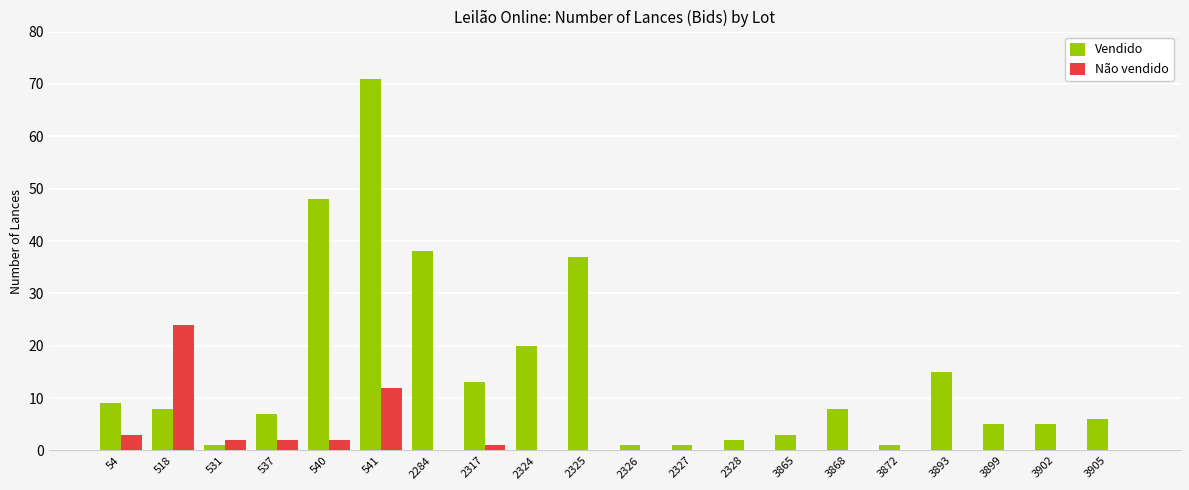

At which category is the sum across all series the highest?

541